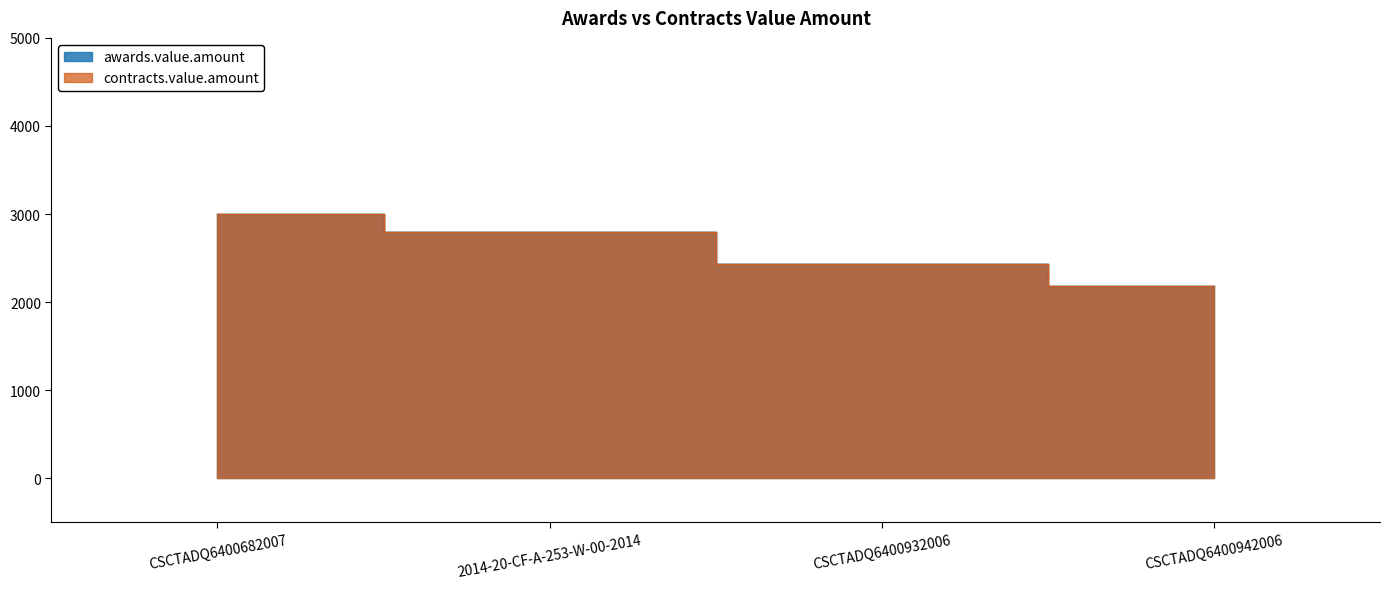

What are all the series names shown in the legend?

awards.value.amount, contracts.value.amount